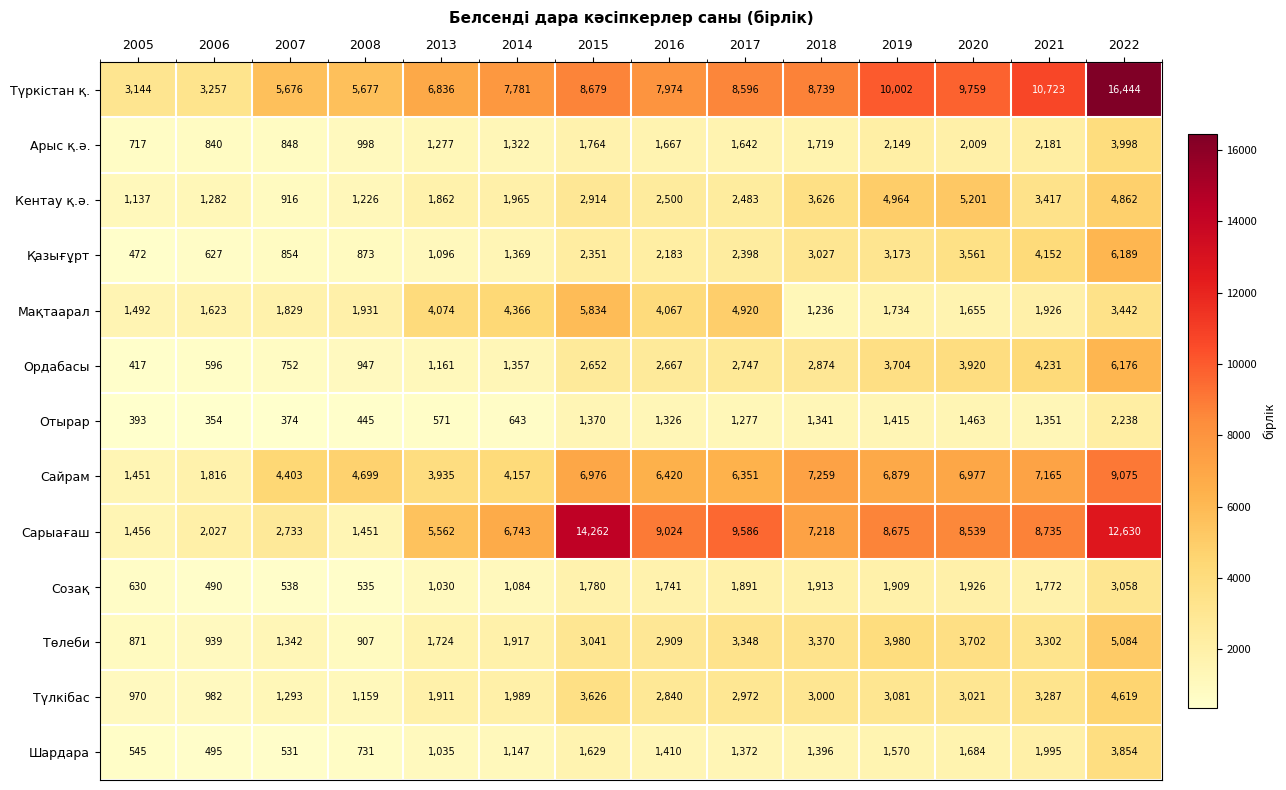

What is the greatest value displayed?

16444